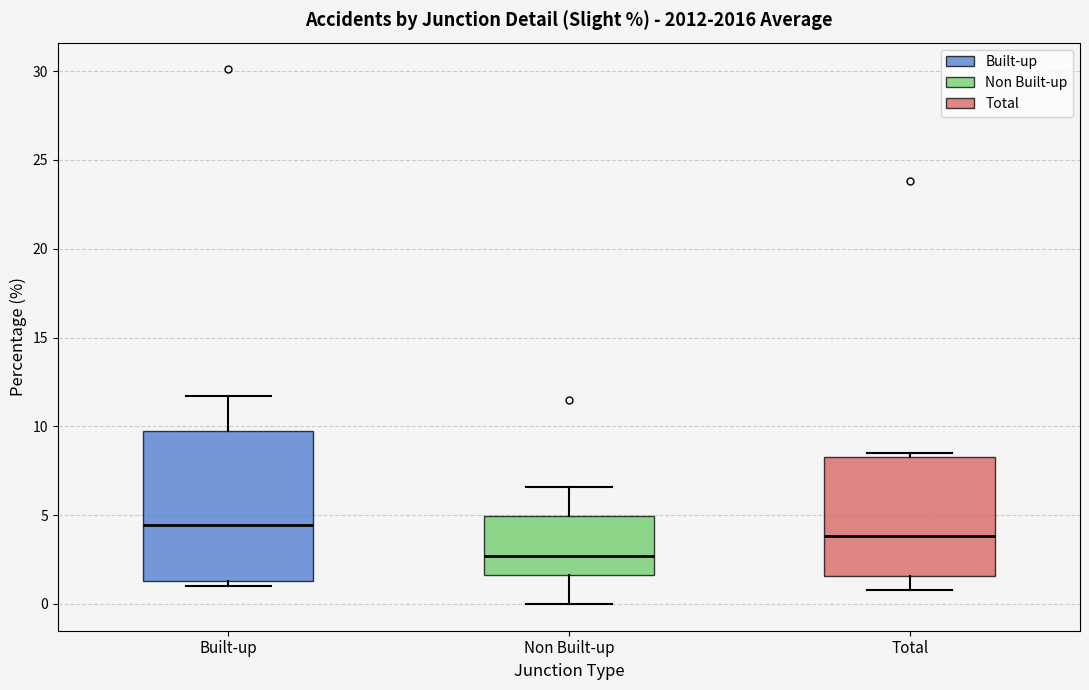

Reading left to right, read every box against the y-axis: the position of its median line, the range the box covers, and the ends of its whiskers. The values are not printed on the chart, so give them approximately, as read against the axis.

Built-up: median 4.5, box 1.5 to 10.0, whiskers 1.0 to 11.5
Non Built-up: median 2.5, box 1.5 to 5.0, whiskers 0.0 to 6.5
Total: median 4.0, box 1.5 to 8.5, whiskers 1.0 to 8.5 (just above the box's upper edge)